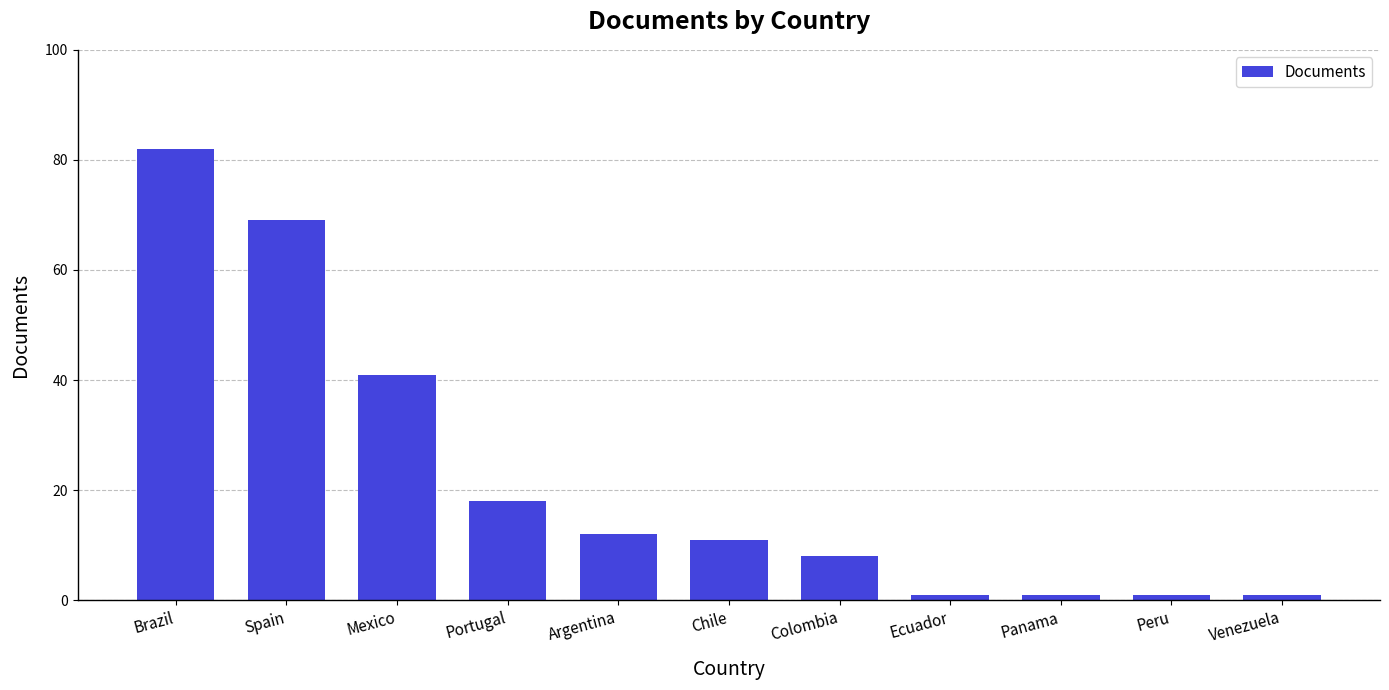

Which label corresponds to the largest value in the chart?

Brazil